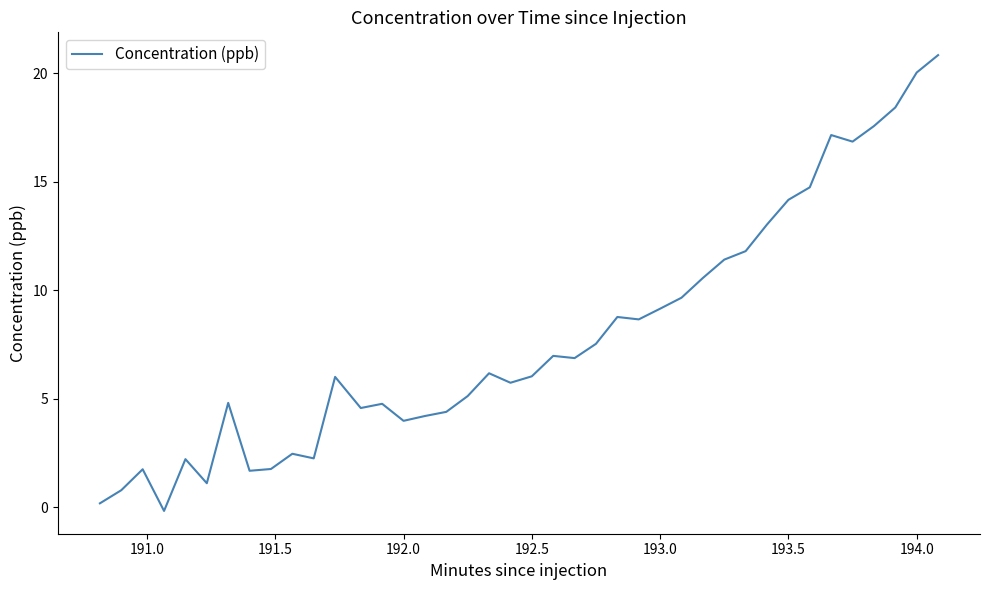

What is the difference between the maximum and minimum values?

21.0